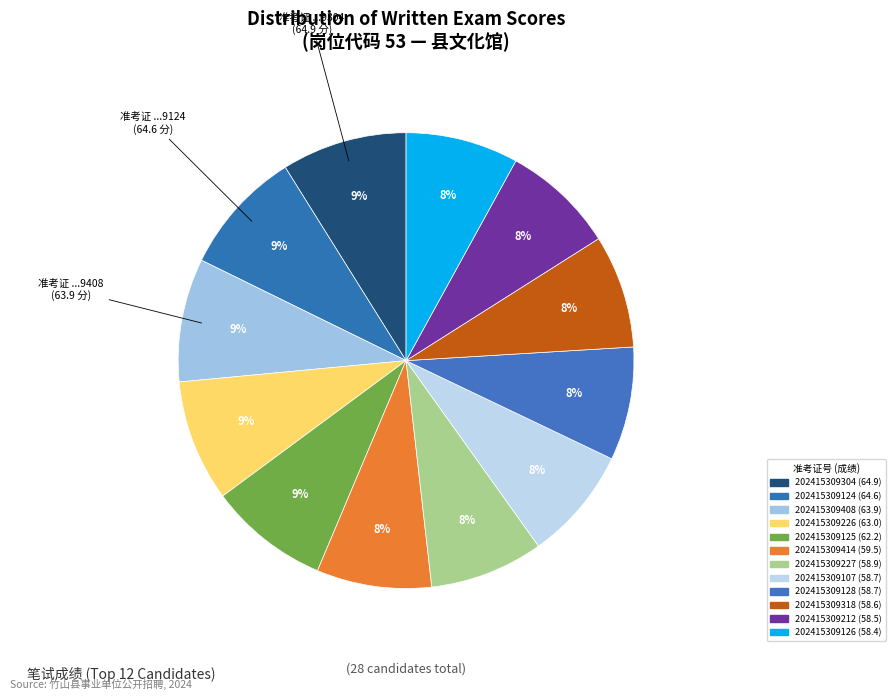

What portion of the pie excludes 202415309125?

91.5%